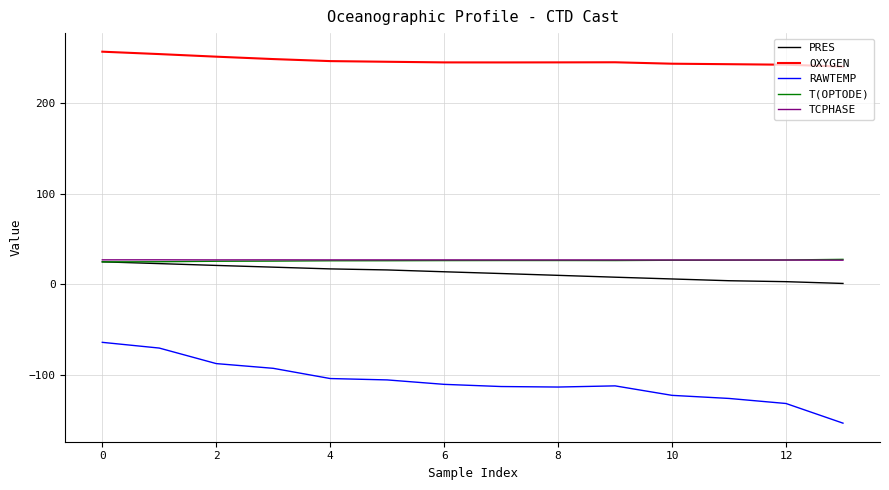

What is the lowest value of the RAWTEMP series?

-153.3